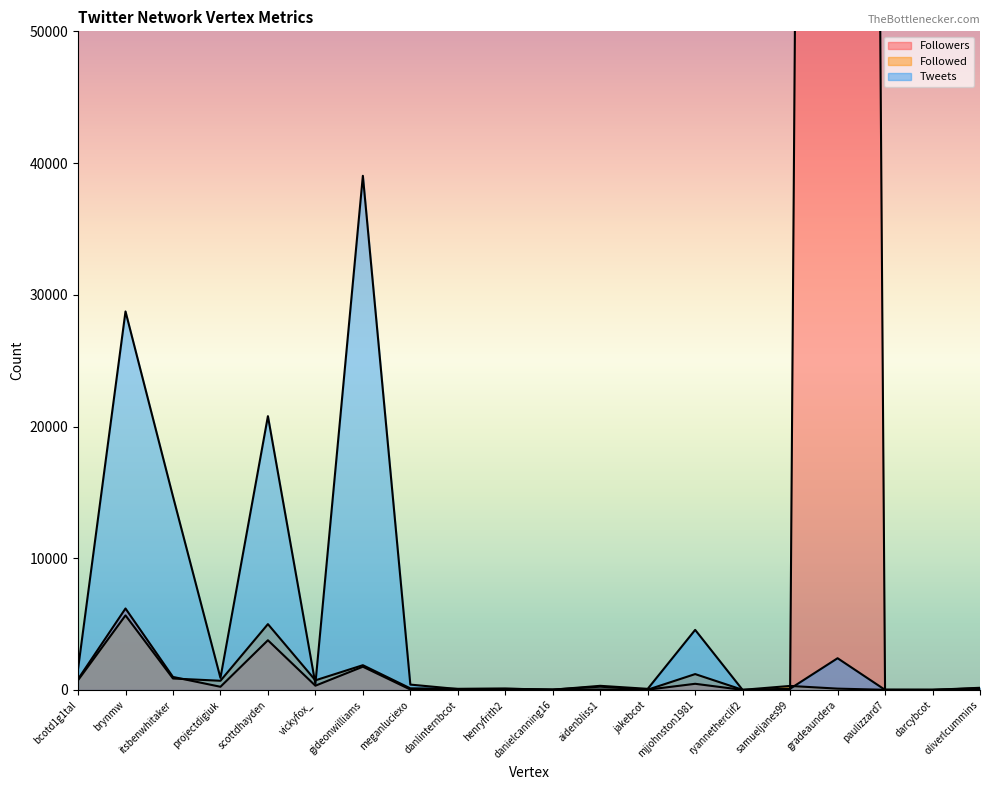

How many lines are shown in the chart?

3